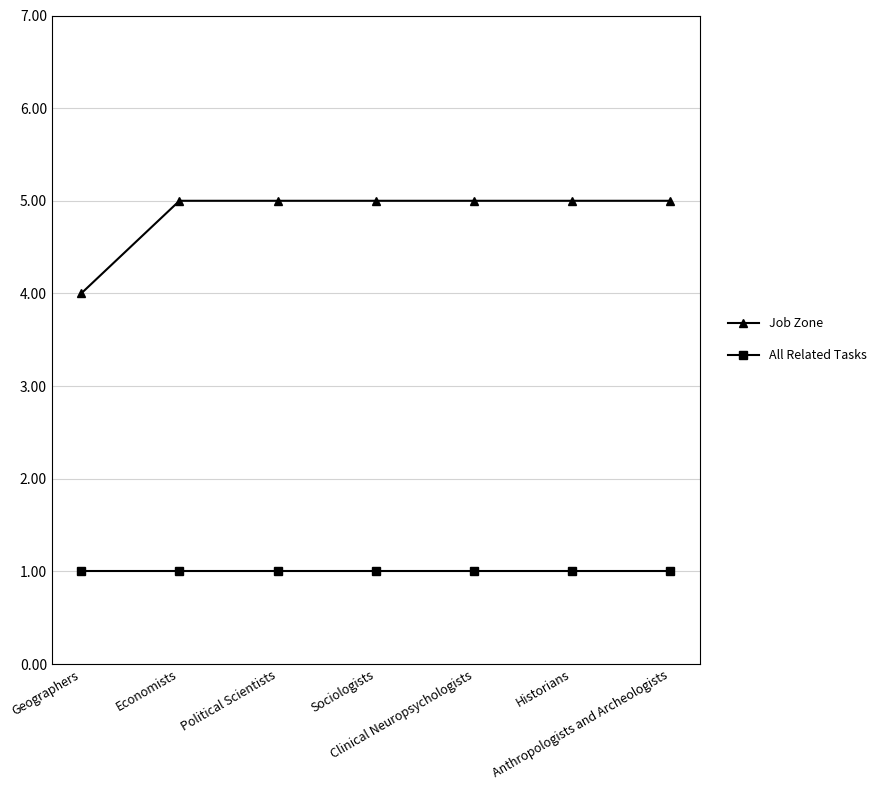

Is it true that All Related Tasks equals 1 at Sociologists?

True